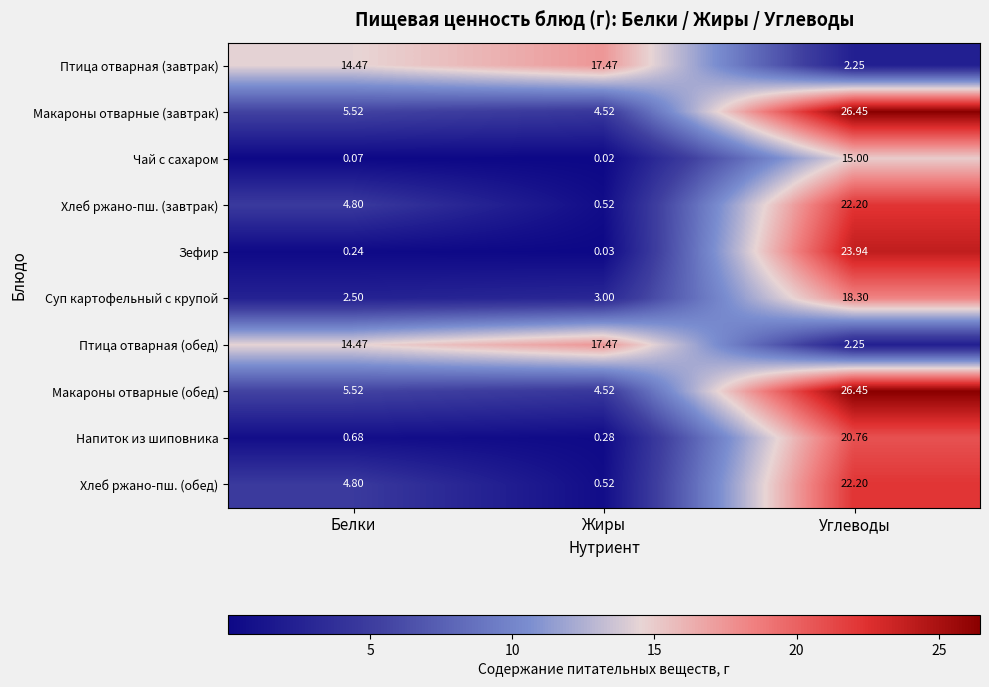

Is the value of Хлеб ржано-пш. (завтрак) at Жиры greater than the value of Птица отварная (завтрак) at Жиры?

No